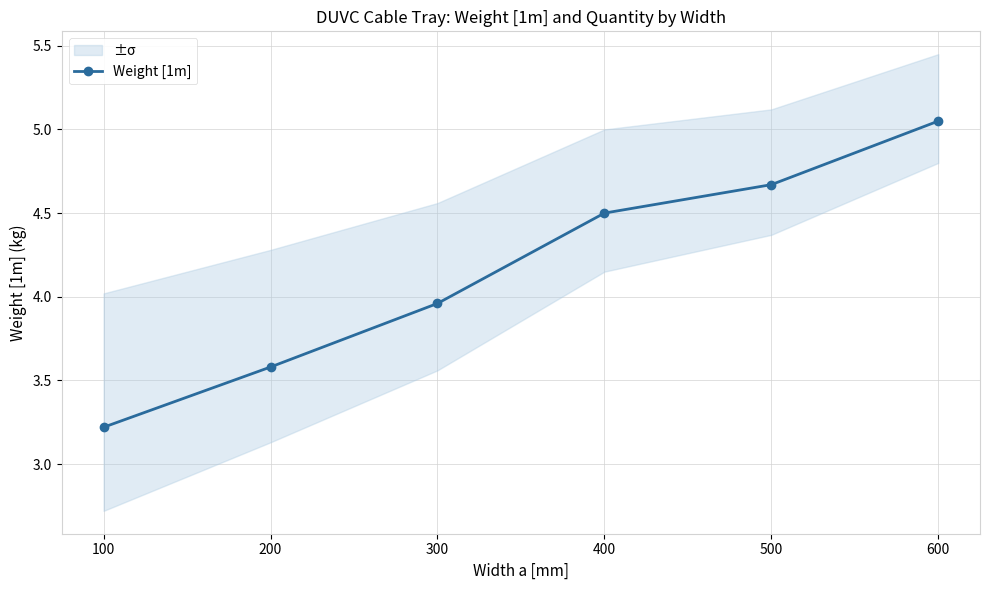

Which category has the lowest value across all series?

100